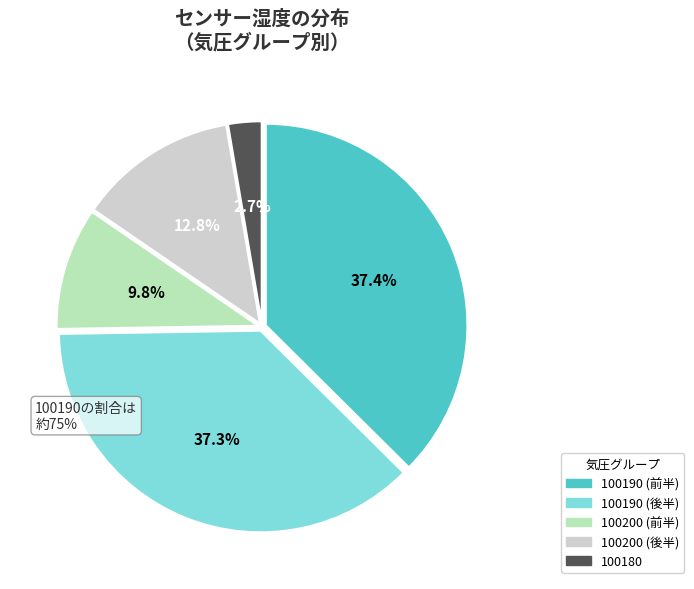

Is there a majority slice in this chart?

No